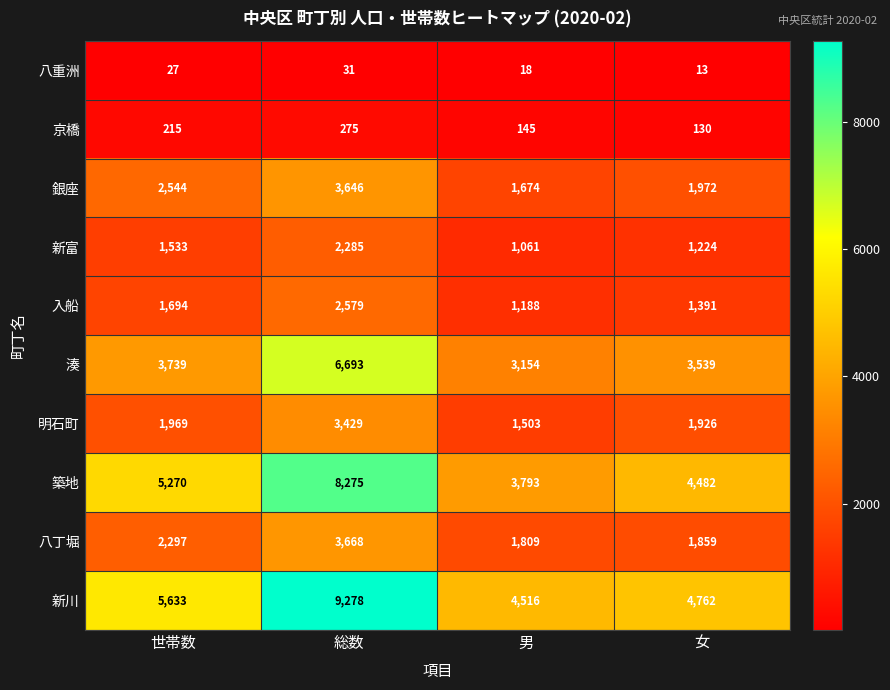

Where is 八重洲 nearest to the value 22?

男